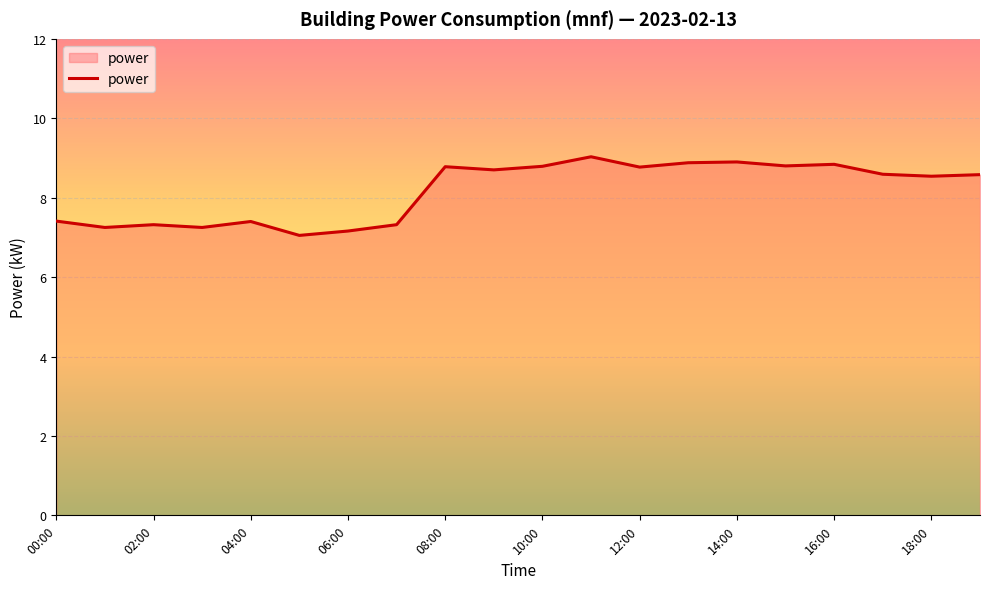

What is the greatest value displayed?

9.0